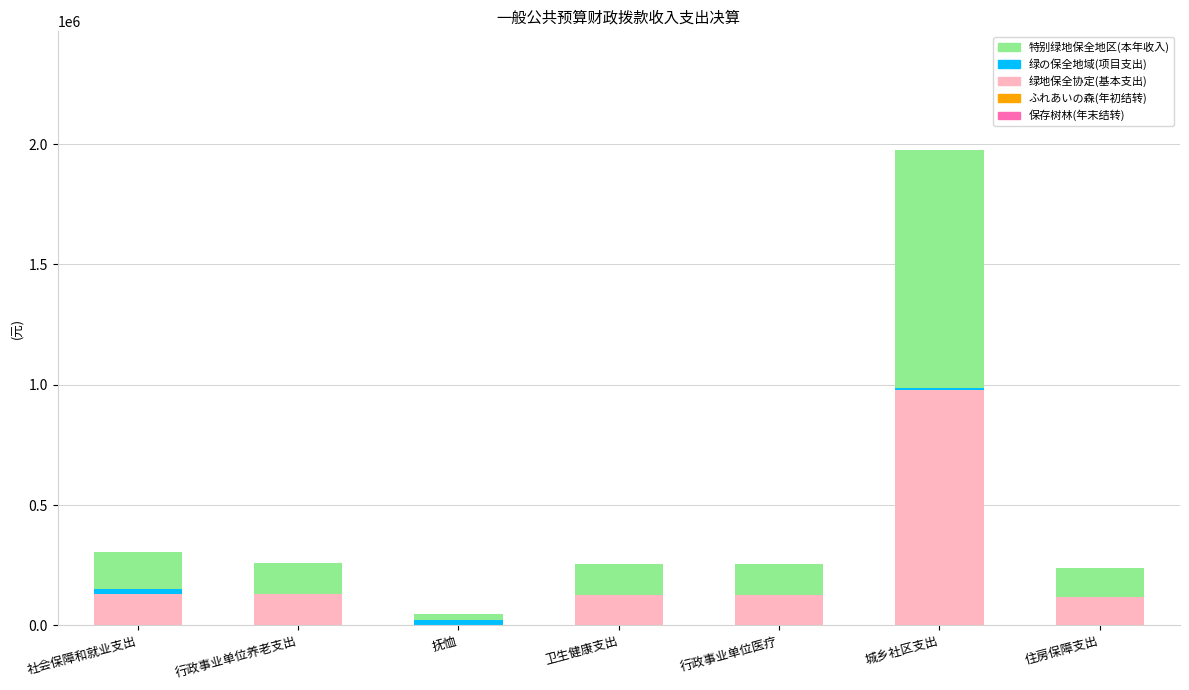

What is the sum of all 绿地保全协定(基本支出) values?

1611033.2